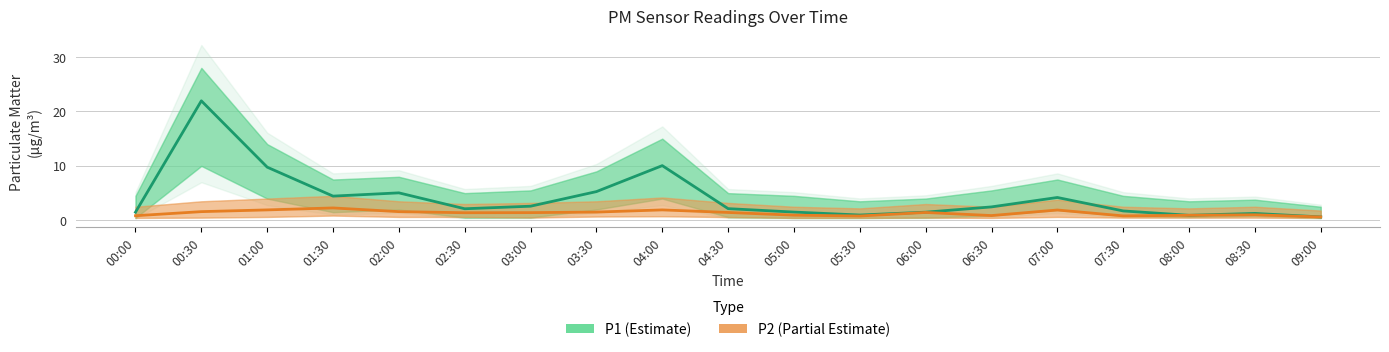

In P2 (Partial Estimate), how many points are lower than both neighbors (excluding endpoints)?

4